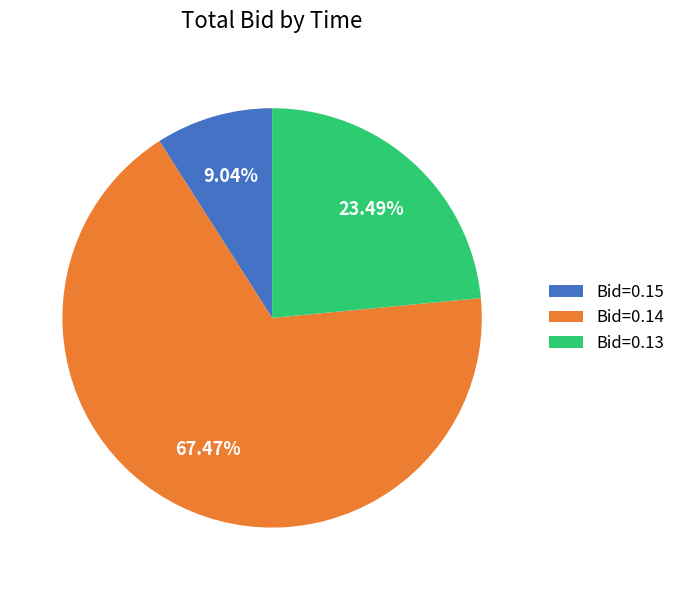

Does any single category account for the majority?

Yes